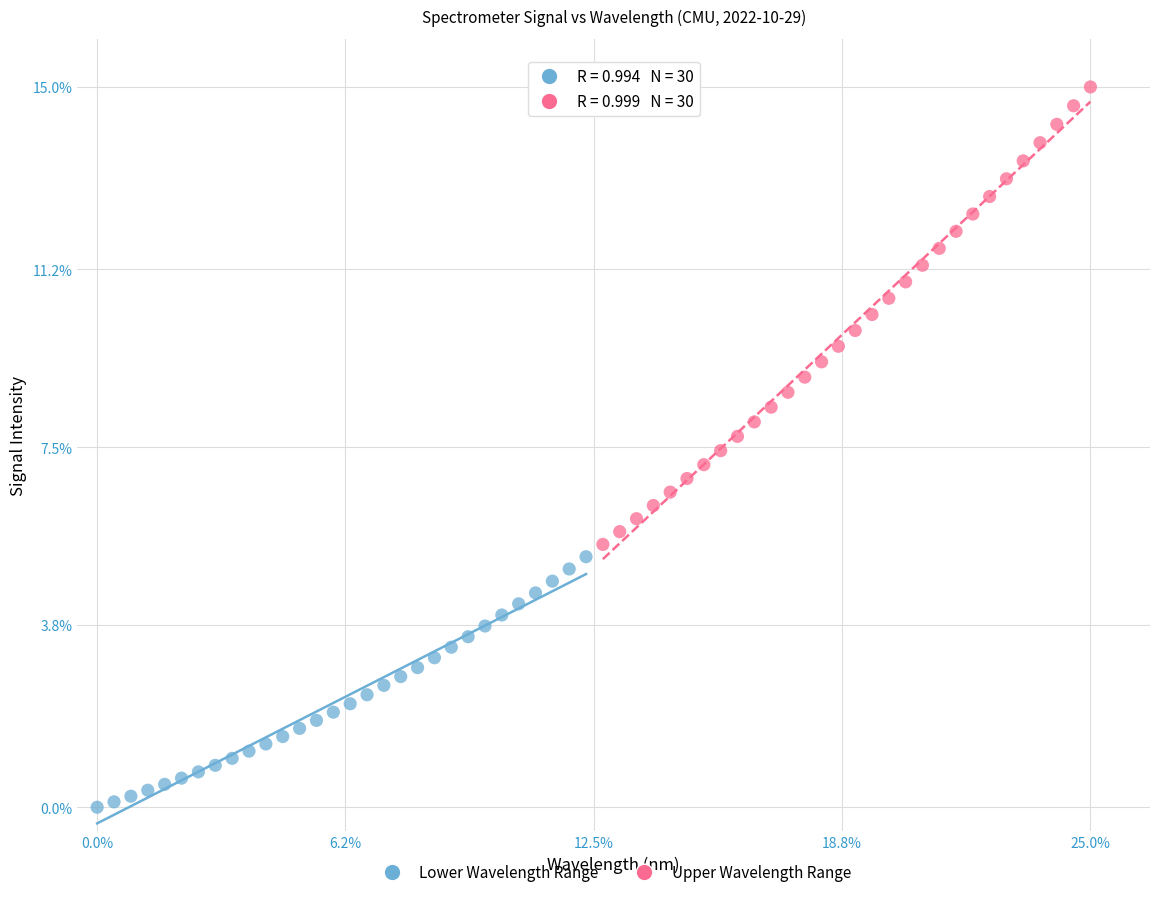

Which series has the widest spread of Y values?

Upper Wavelength Range